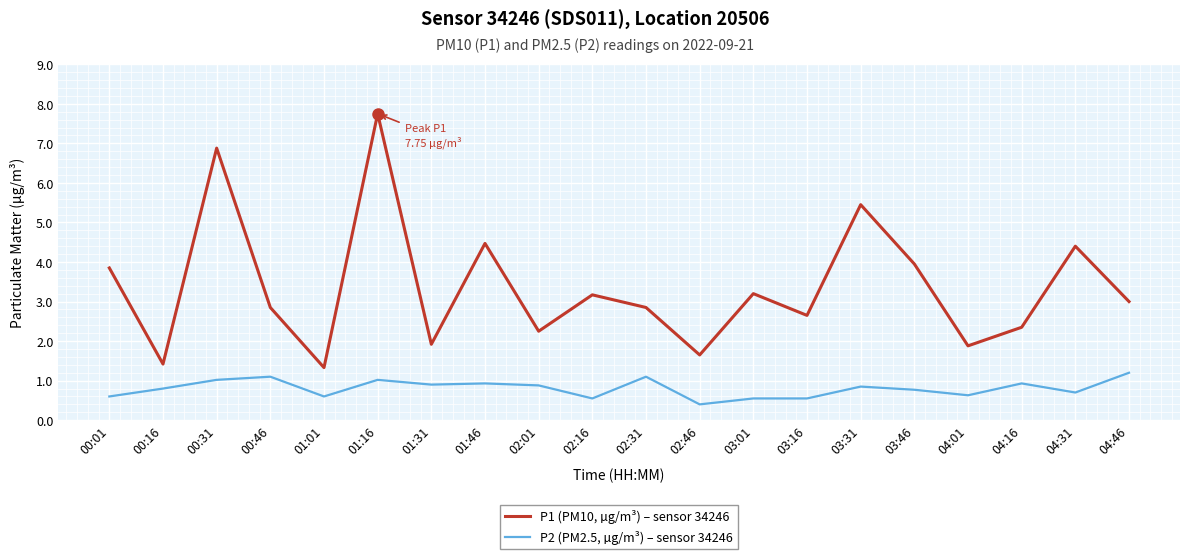

In P1 (PM10, µg/m³) – sensor 34246, how many points are higher than both neighbors (excluding endpoints)?

7